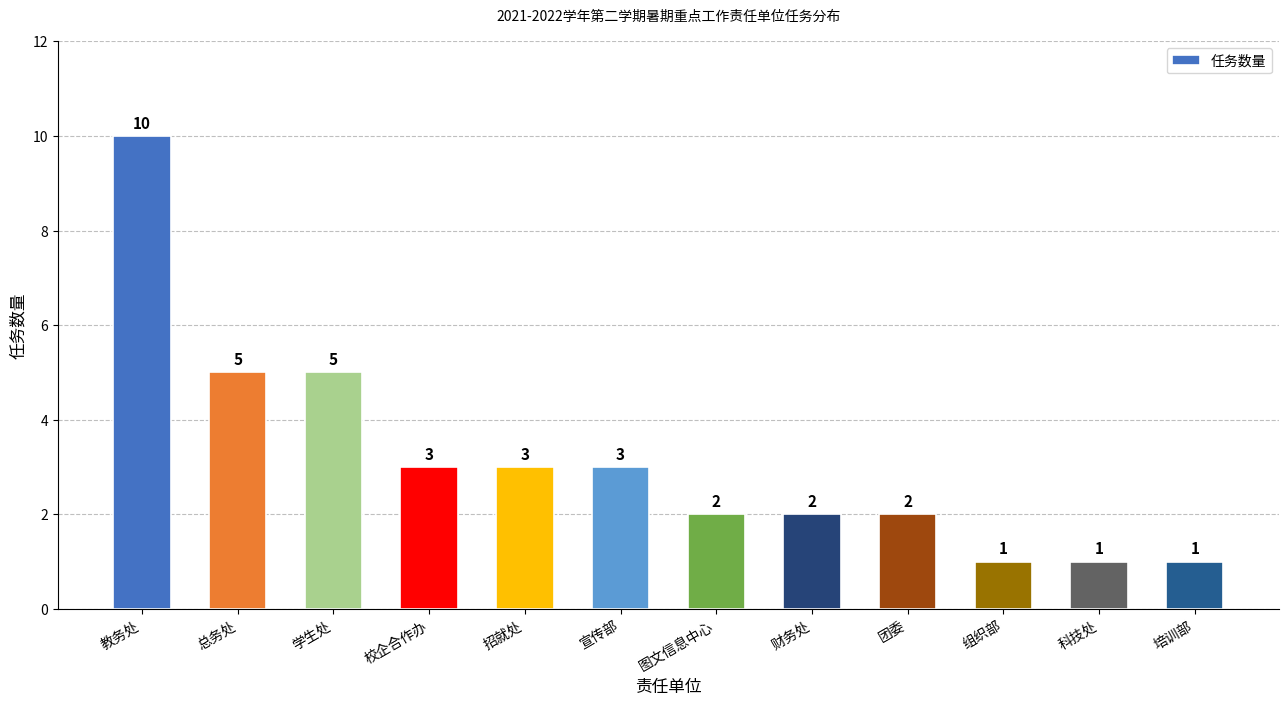

Between 学生处 and 图文信息中心, which is larger?

学生处